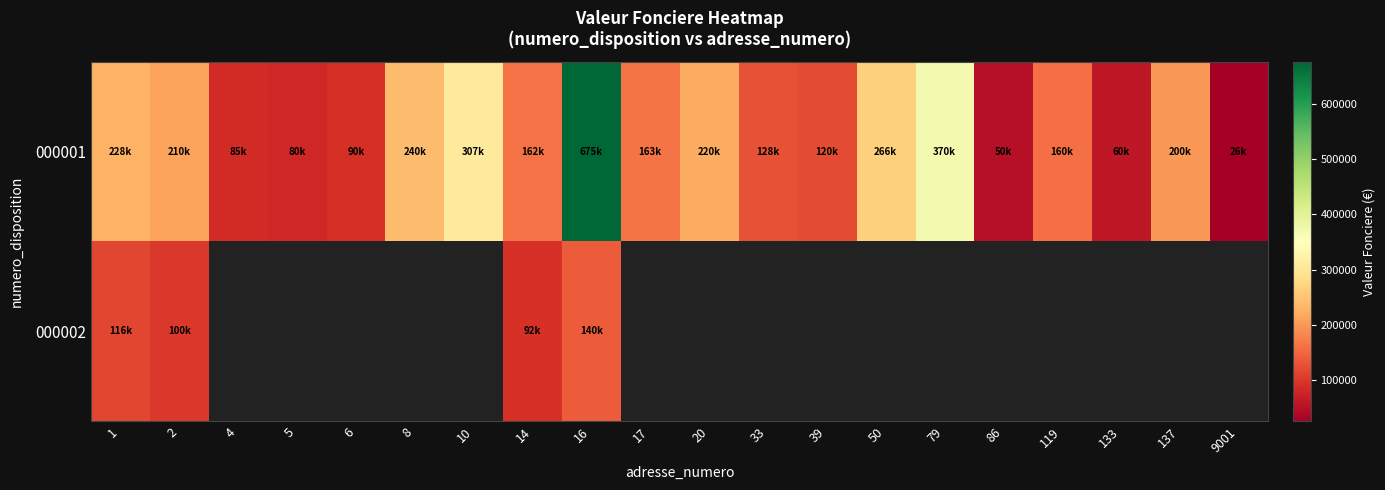

Rank the series at 39 from highest to lowest value.

000001, 000002